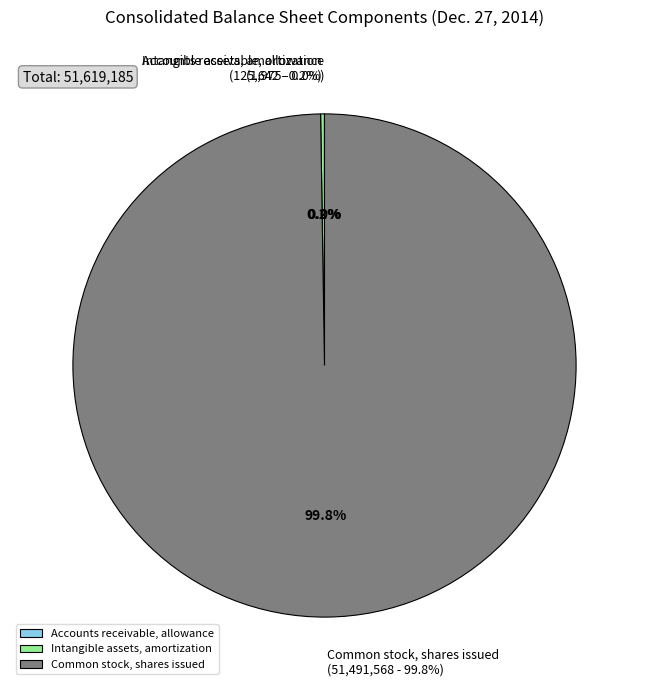

To the nearest percent, what is the difference between the Accounts receivable, allowance and Common stock, shares issued slice percentages?

100%